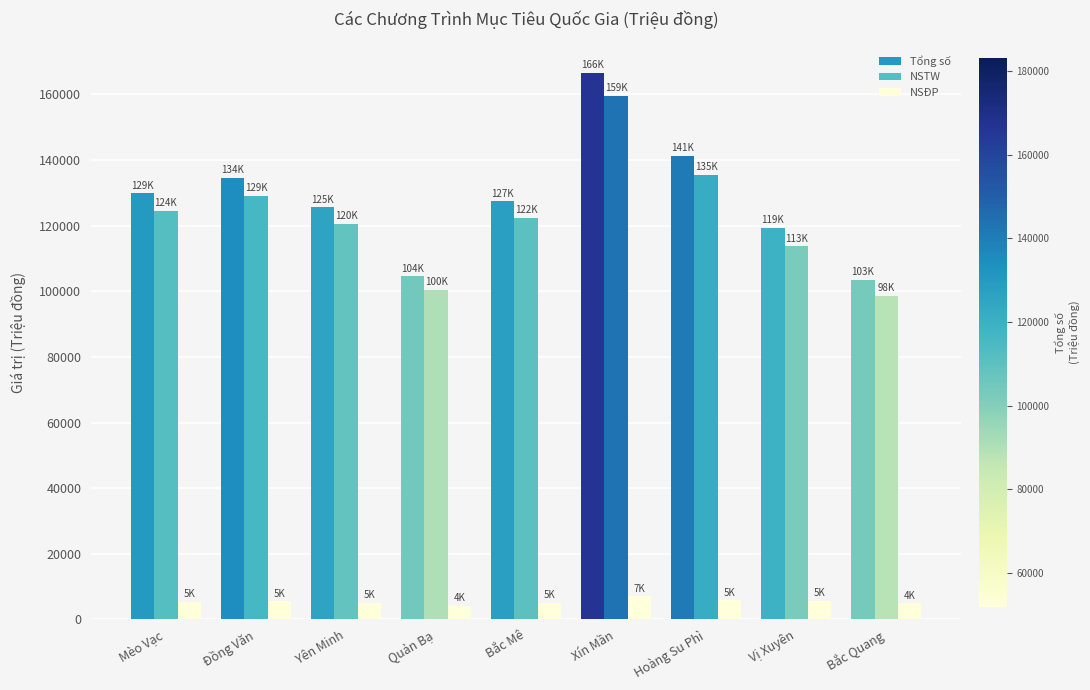

At how many categories does at least one series exceed 157783?

1